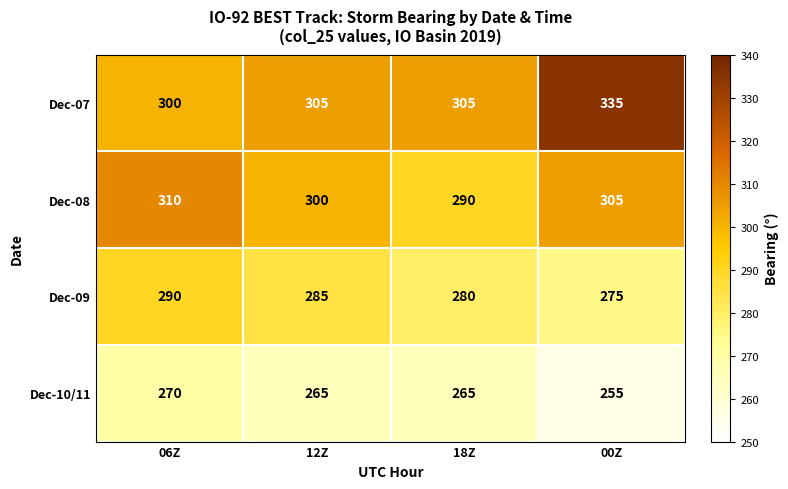

Rank the series at 12Z from lowest to highest value.

Dec-10/11, Dec-09, Dec-08, Dec-07